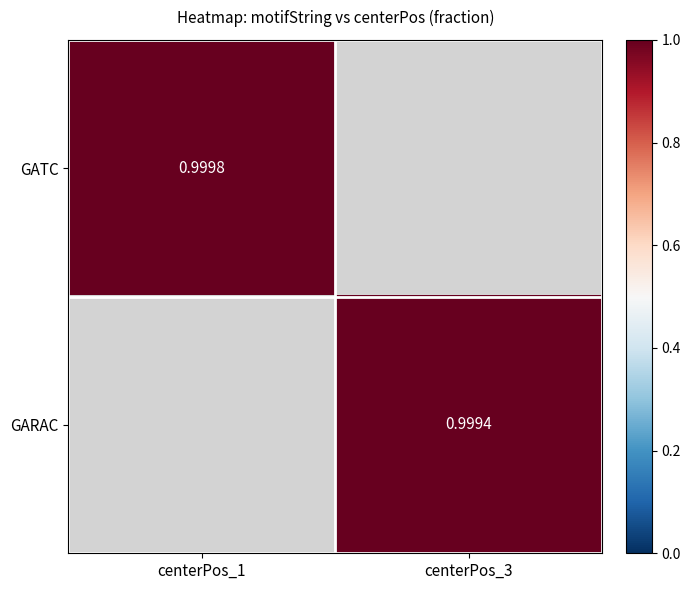

Rank the categories by GATC value from highest to lowest.

centerPos_1, centerPos_3